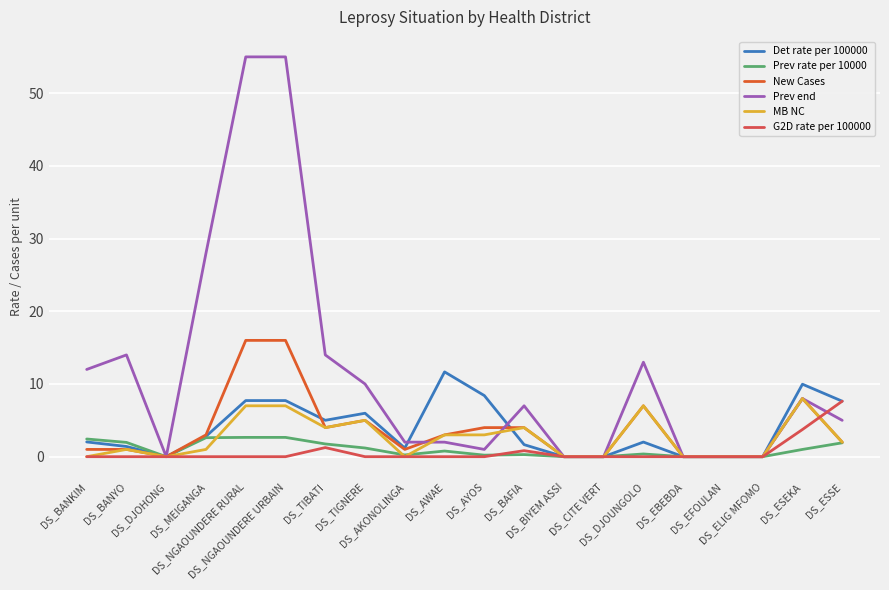

How many lines are shown in the chart?

6